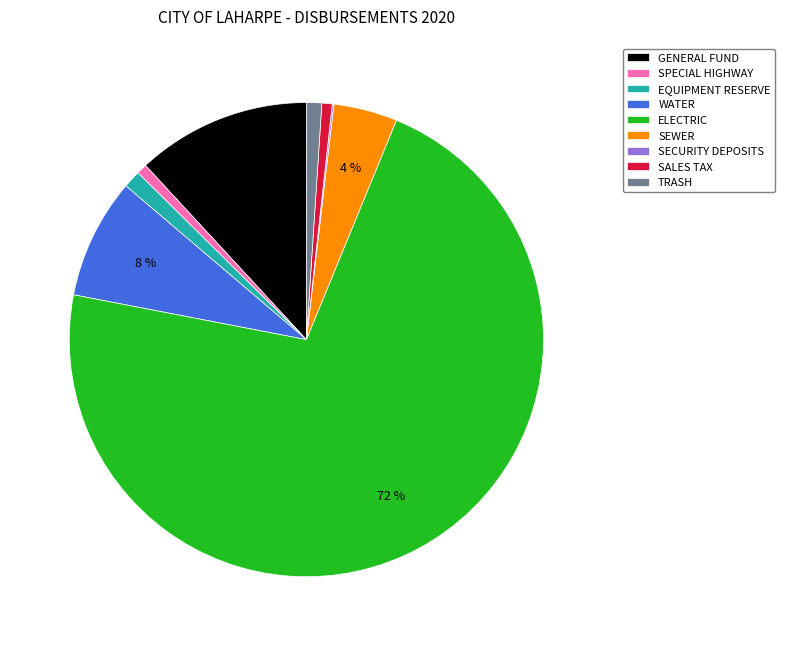

What is the majority slice?

ELECTRIC